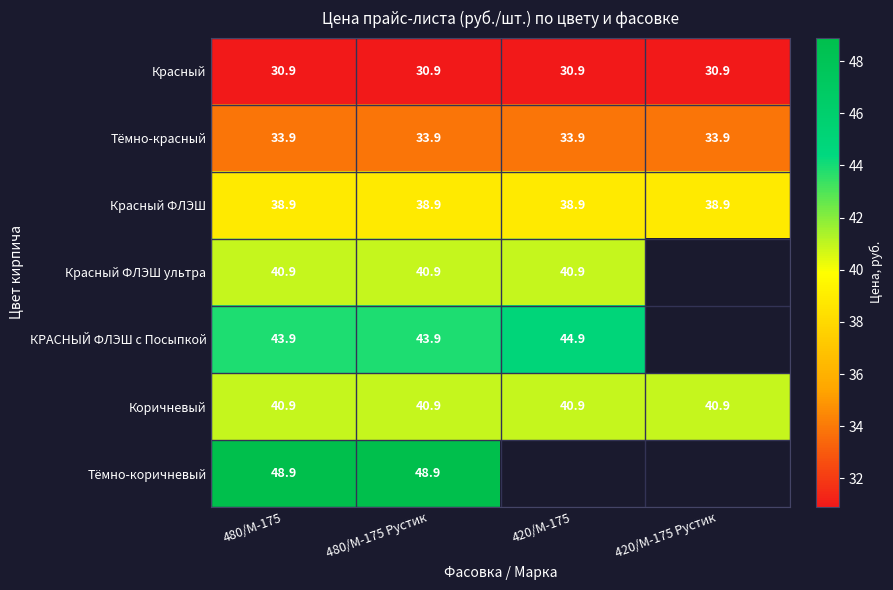

At which category is the sum across all series the highest?

480/М-175